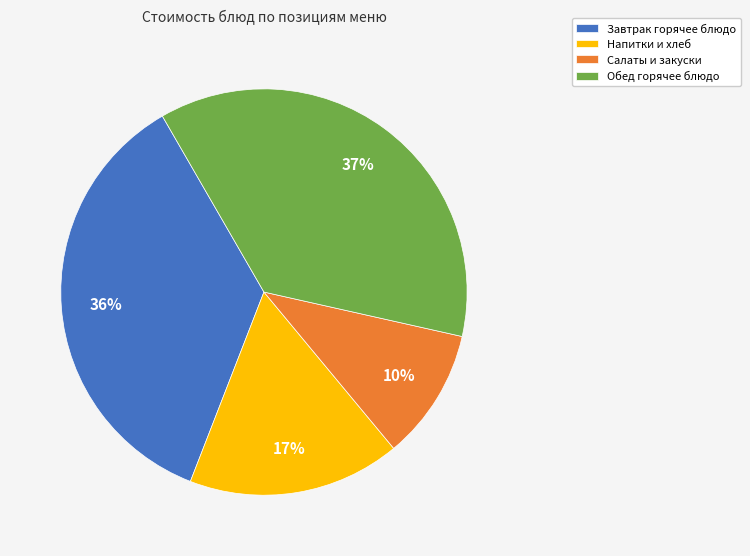

To the nearest percent, what portion does Завтрак горячее блюдо represent?

36%